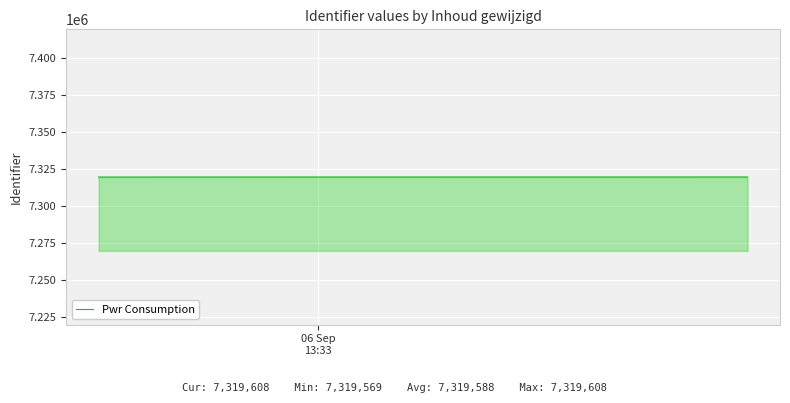

What is the maximum value shown in the chart?

7319608